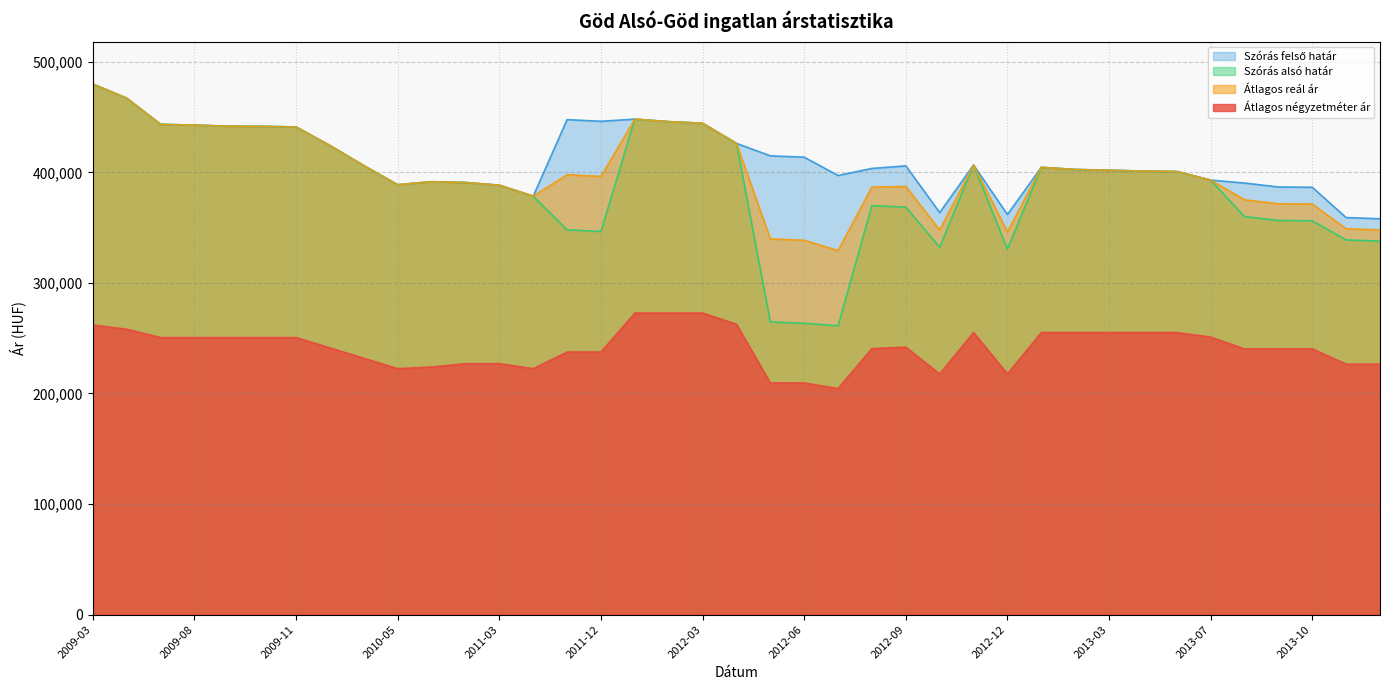

At how many categories does at least one series exceed 377724?

35